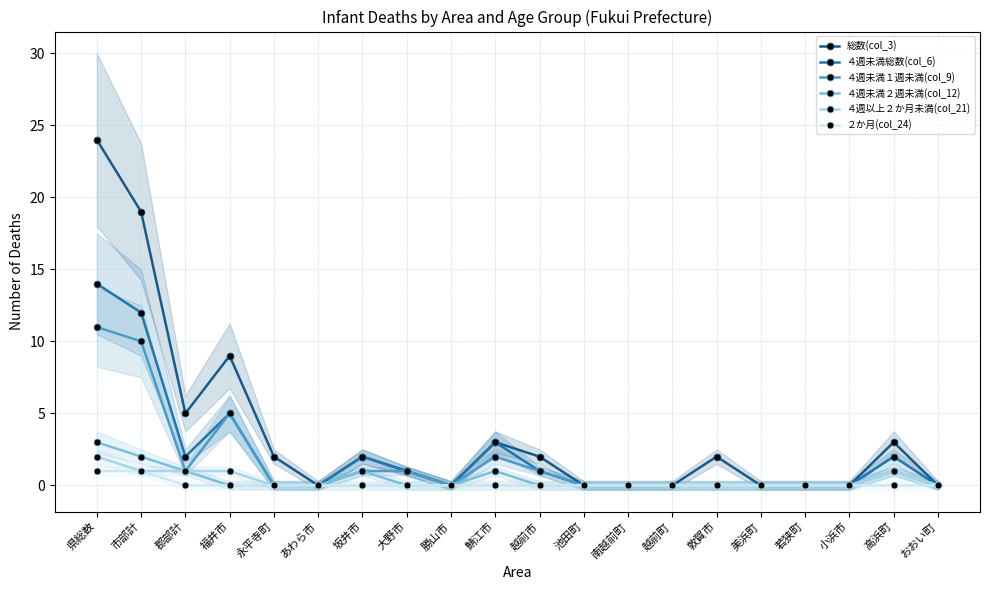

Which series has the largest range (max minus min)?

総数(col_3)